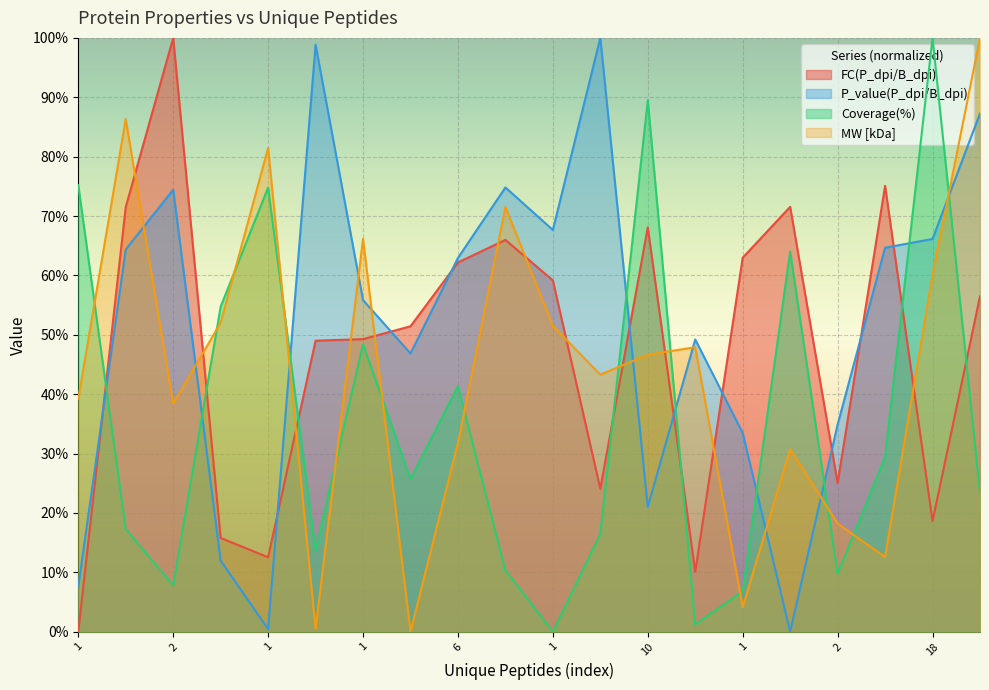

What are all the series names shown in the legend?

FC(P_dpi/B_dpi), P_value(P_dpi/B_dpi), Coverage(%), MW [kDa]